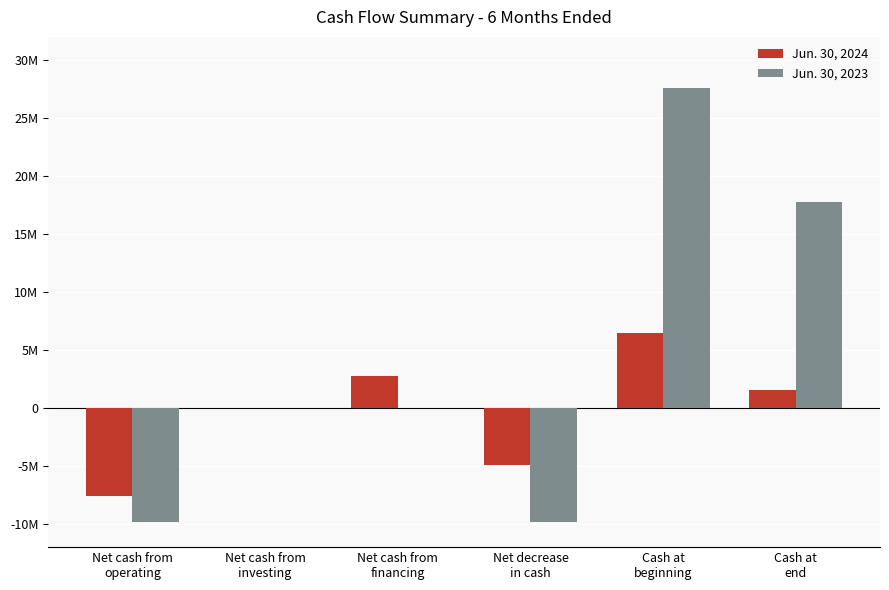

Are the bars horizontal?

No